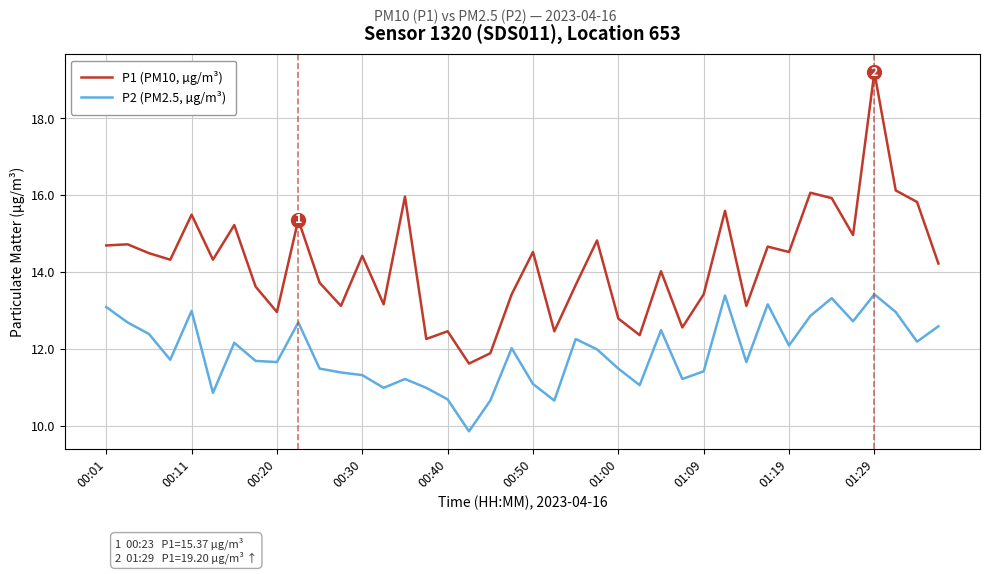

What is the minimum value for P2 (PM2.5, µg/m³)?

9.9